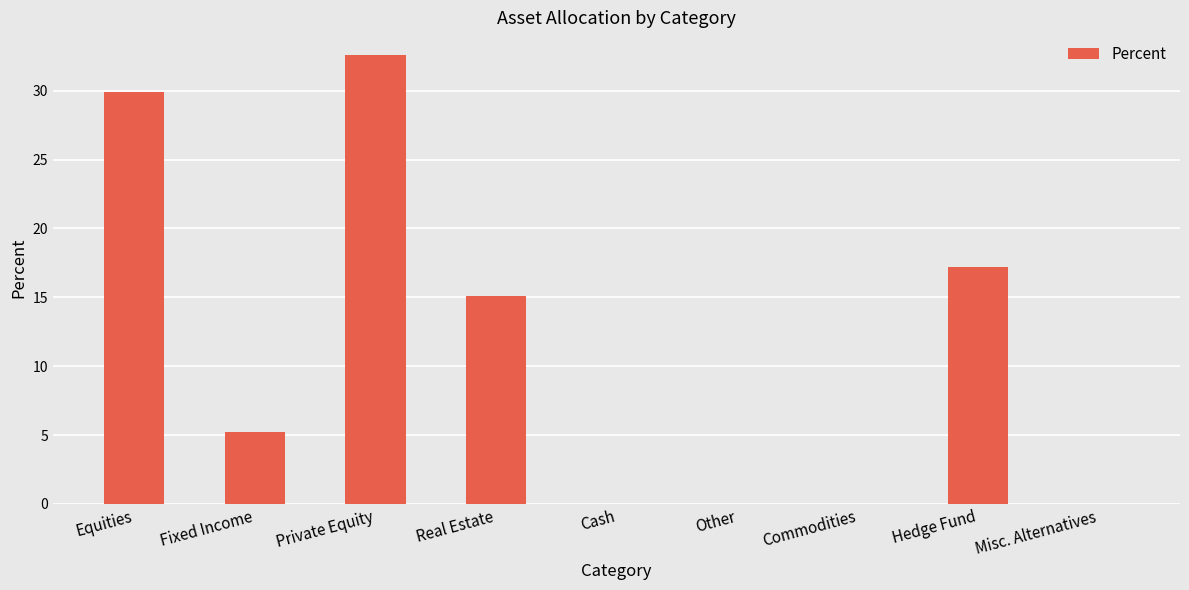

What is the change in value from Equities to Cash?

-29.9